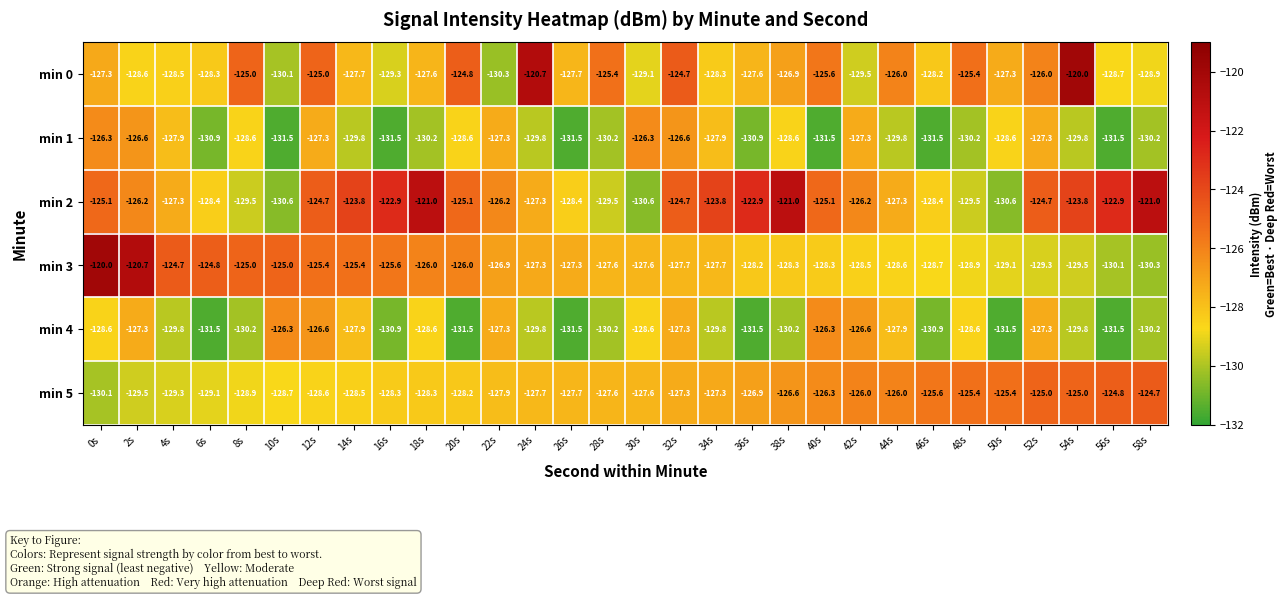

The value of min 5 at 34s is -201.0. True or false?

False